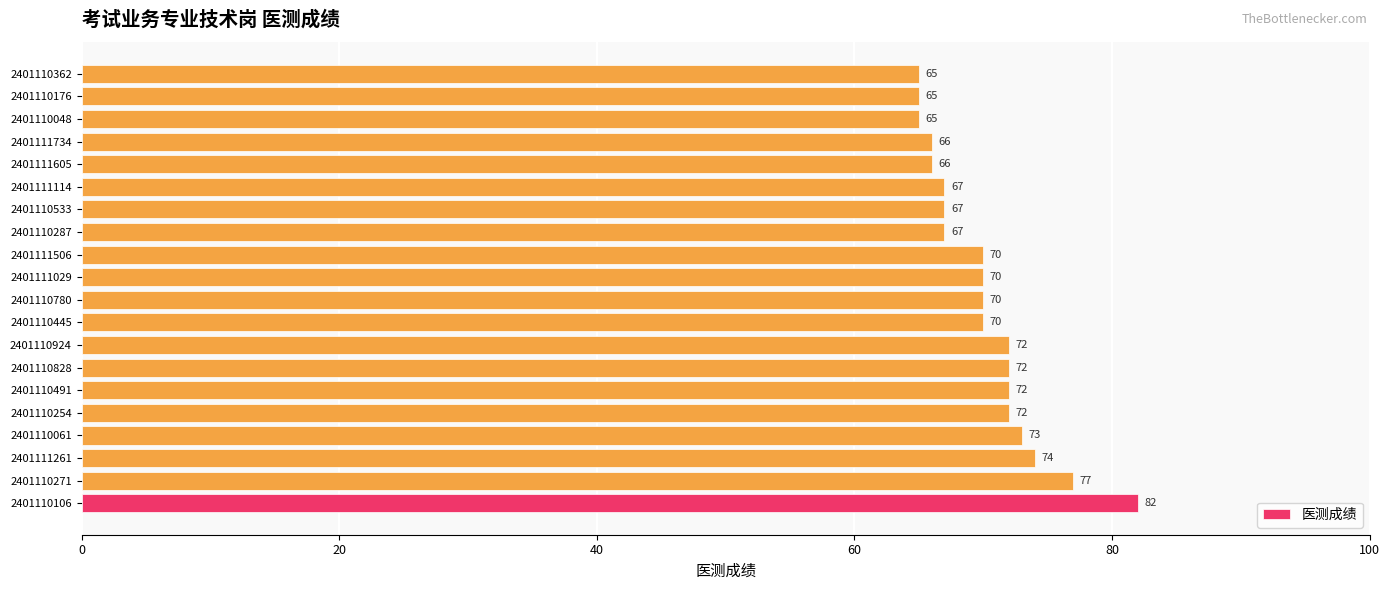

What is the maximum value shown in the chart?

82